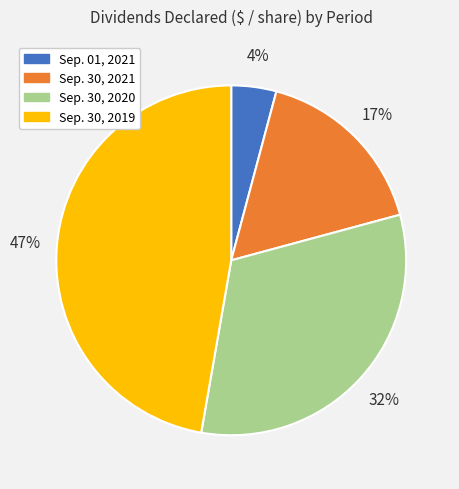

What percentage is the Sep. 30, 2020 slice, to the nearest percent?

32%